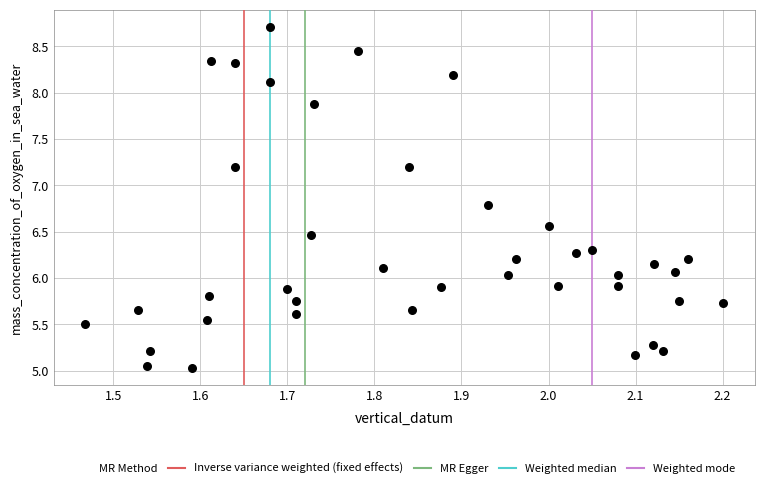

What is the range of Y values (max minus min)?

3.7